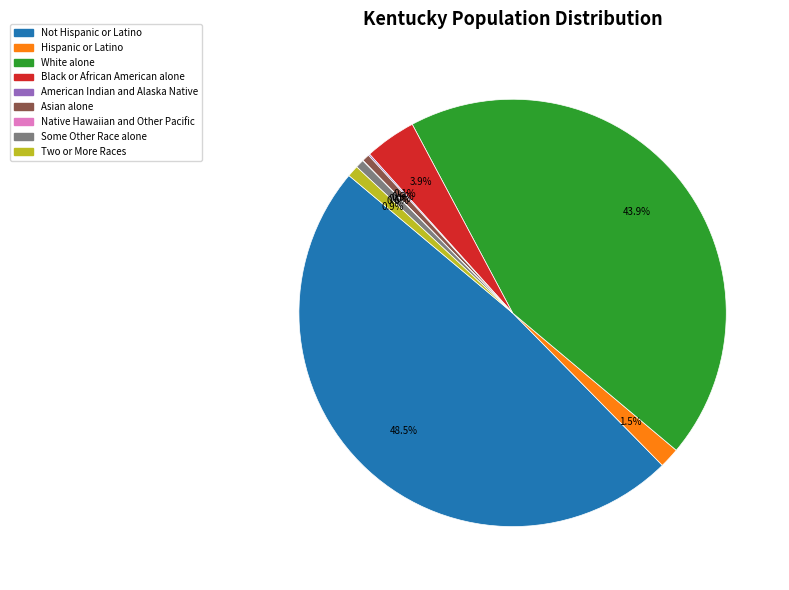

To the nearest percent, what is the difference between the Black or African American alone and Two or More Races slice percentages?

3%